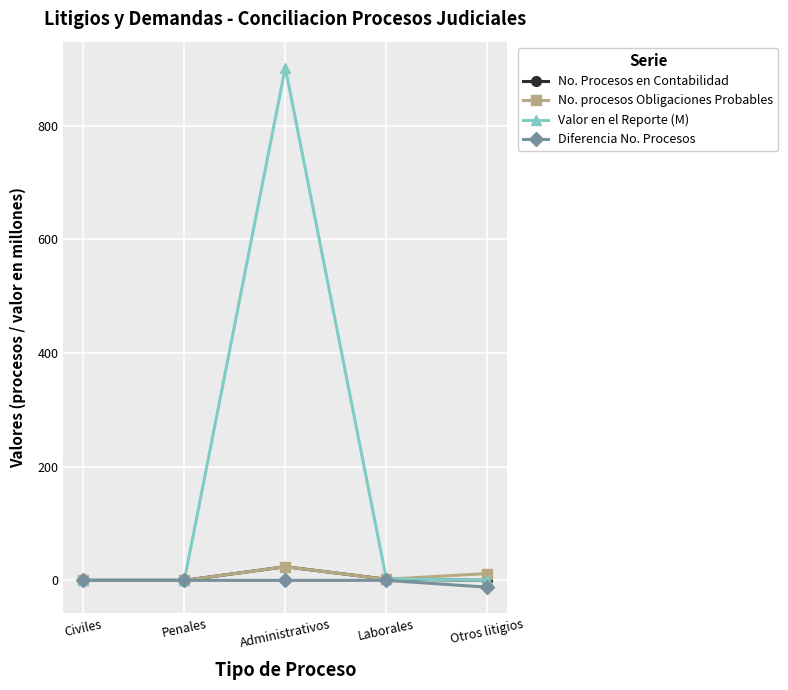

True or false: Diferencia No. Procesos has more than 2 points higher than both neighbors.

False